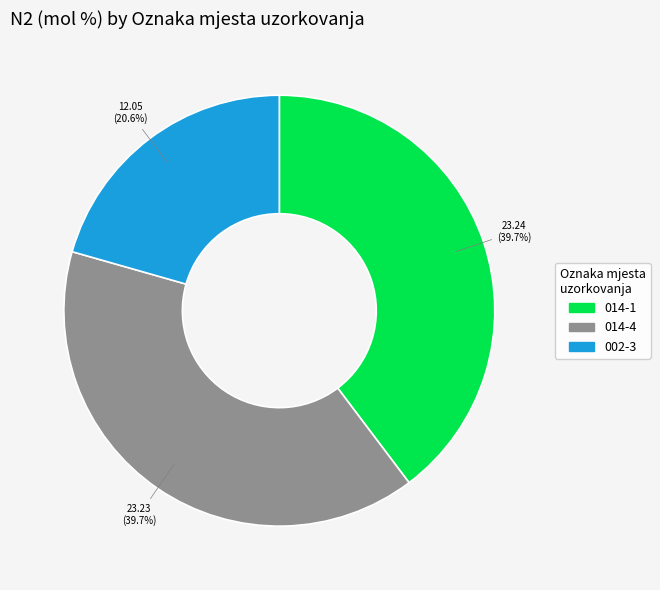

How many slices are in this pie chart?

3